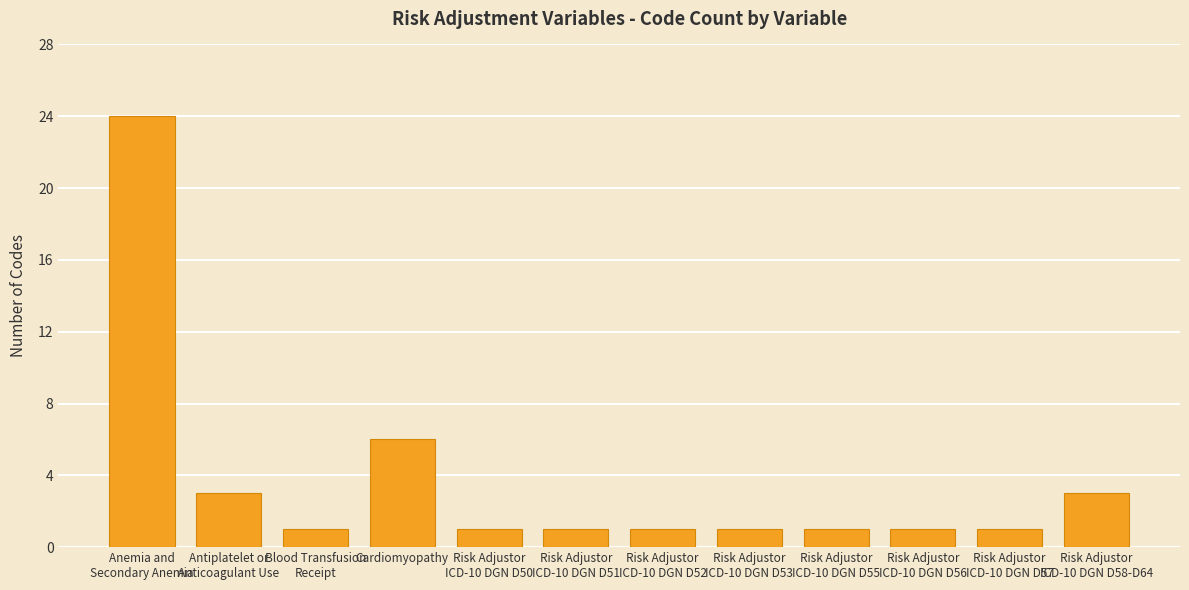

Where is the data nearest to the value 12?

Cardiomyopathy